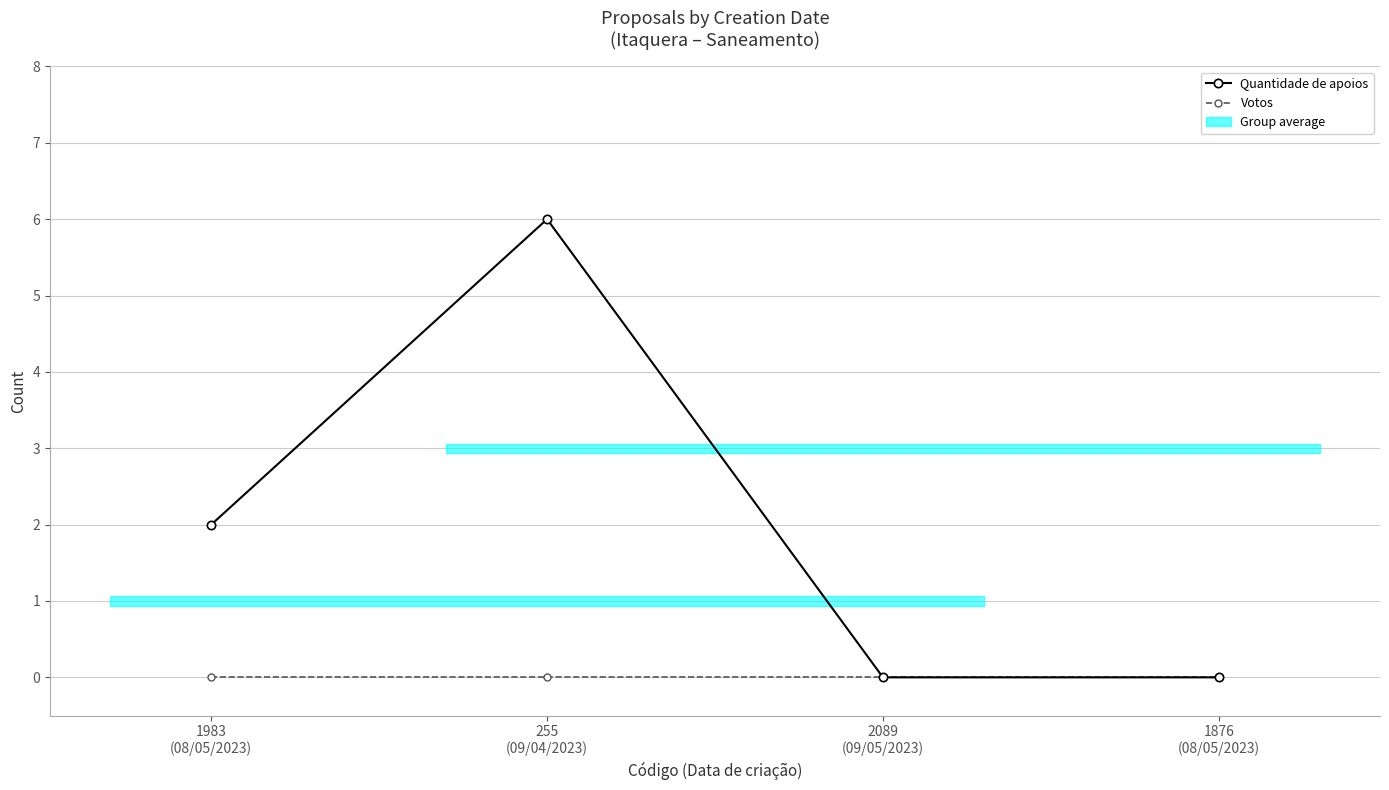

How many lines are shown in the chart?

2